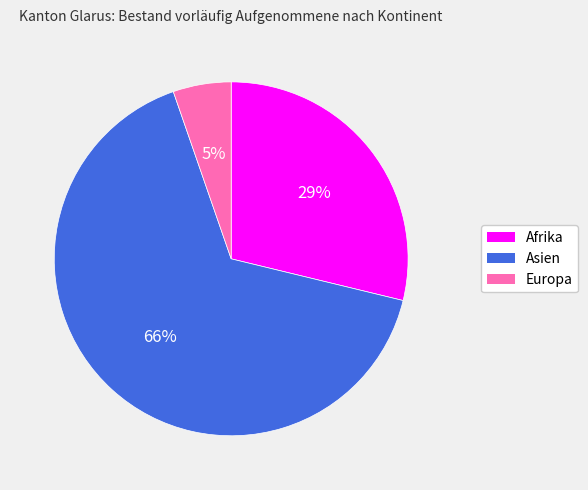

To the nearest percent, what portion does Europa represent?

5%